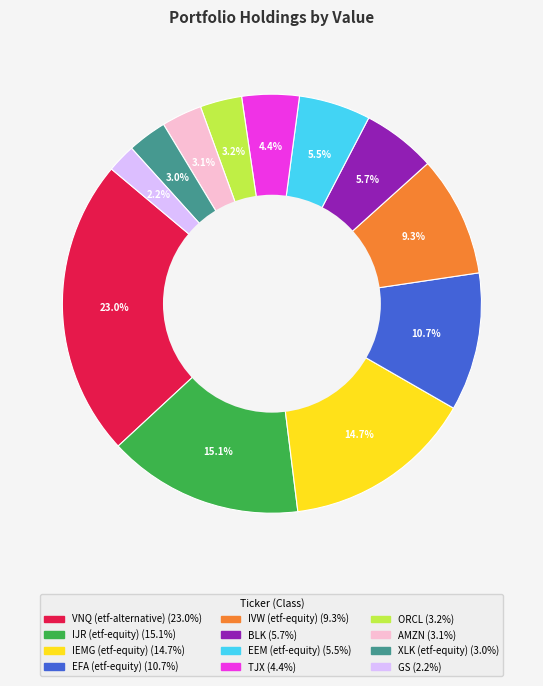

Is XLK (etf-equity) the majority of the pie?

No